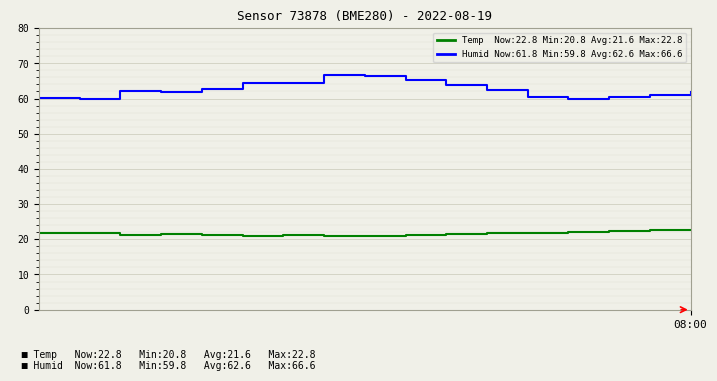

What is the greatest value displayed?

66.6